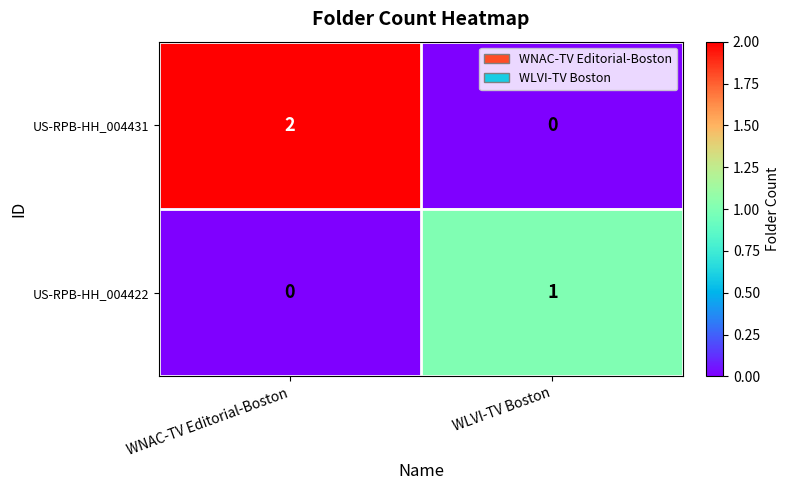

Reading left to right, extract all data points from this chart.

US-RPB-HH_004431: 2	0
US-RPB-HH_004422: 0	1